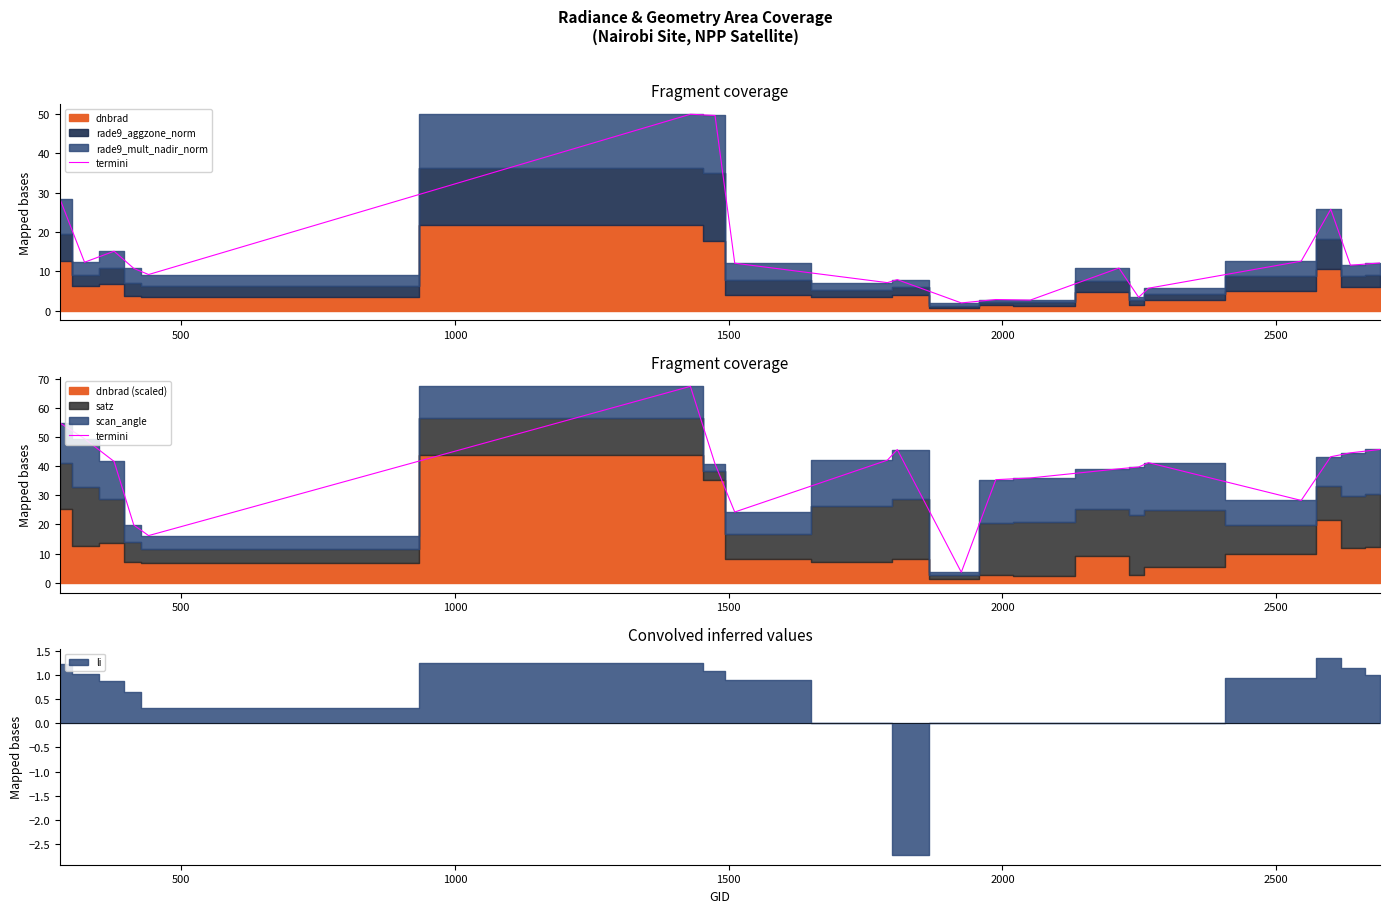

What is the change in value from 7 to 18?

+20.3